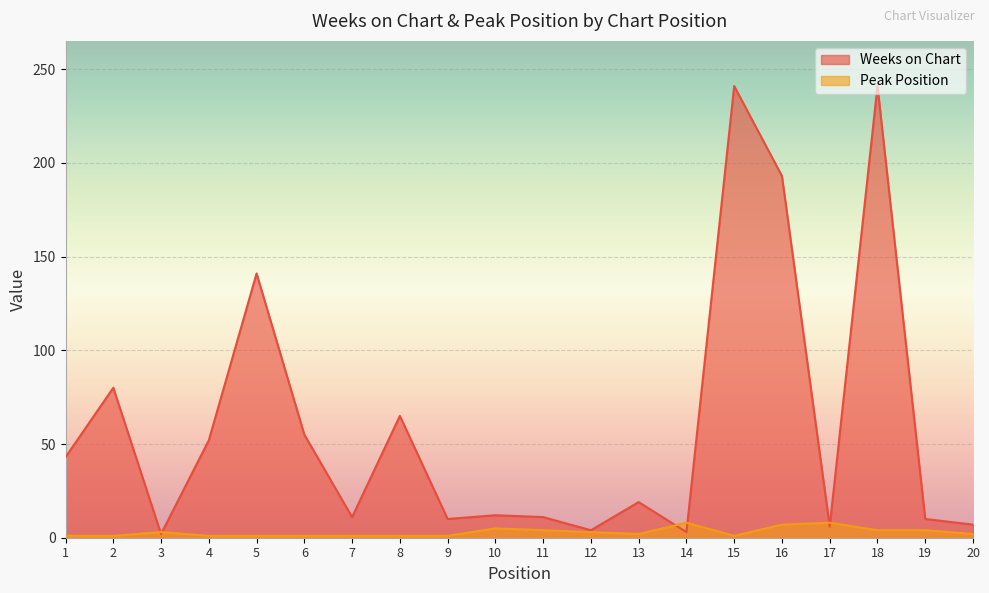

Is it true that Weeks on Chart equals 3 at 9?

False